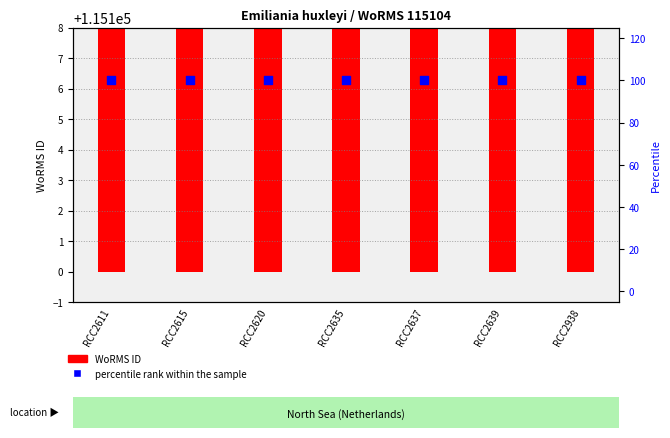

Which series reaches the minimum Y coordinate?

percentile rank within the sample